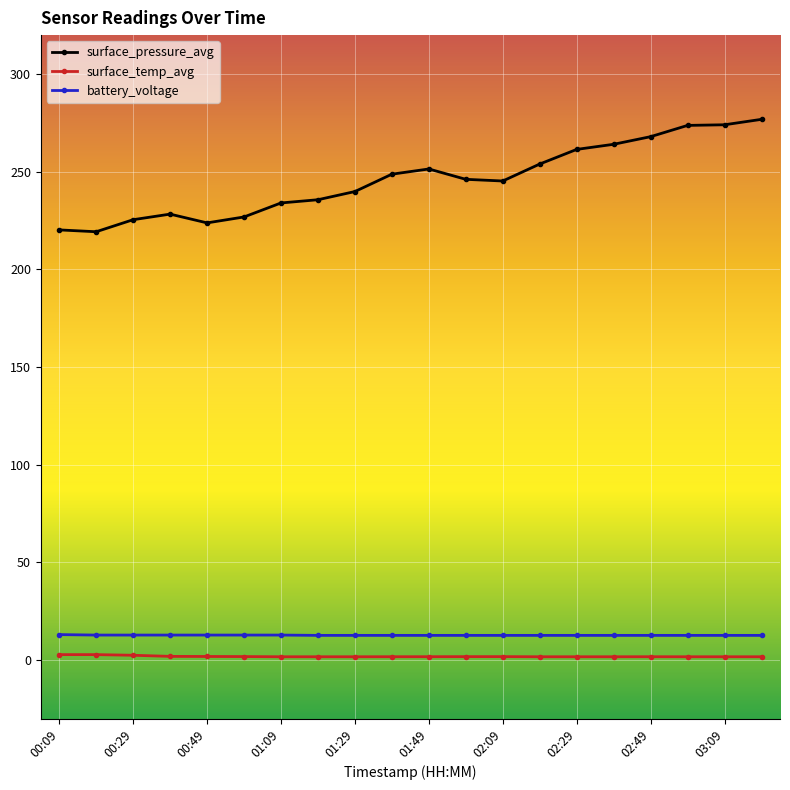

Which series has the largest range (max minus min)?

surface_pressure_avg